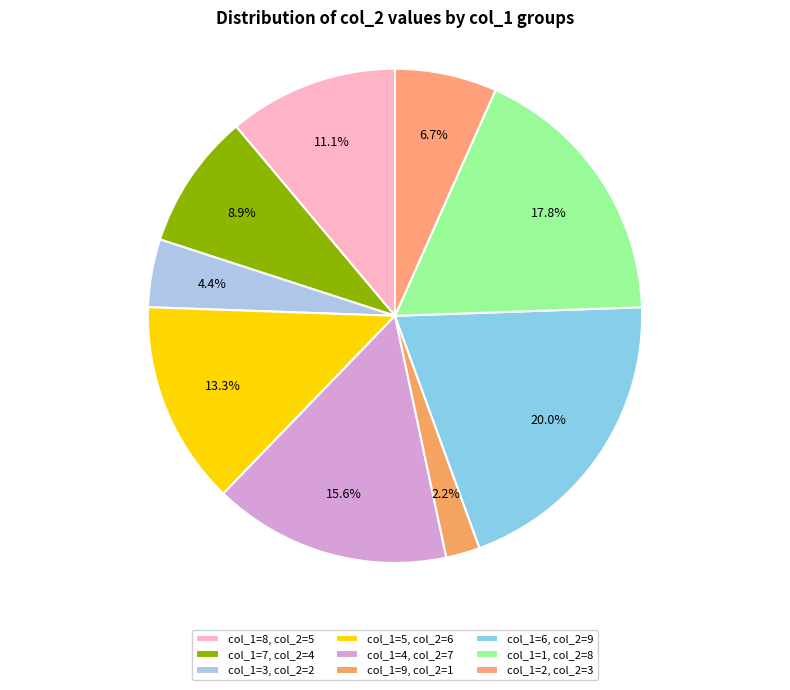

How many segments does this pie chart have?

9